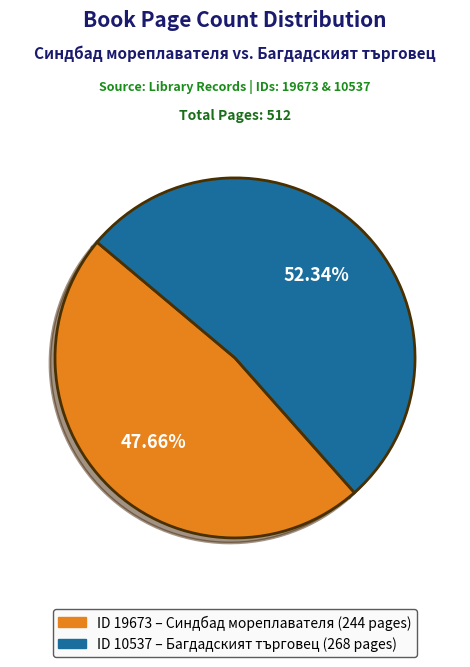

Is there any slice that represents more than half of the pie?

Yes